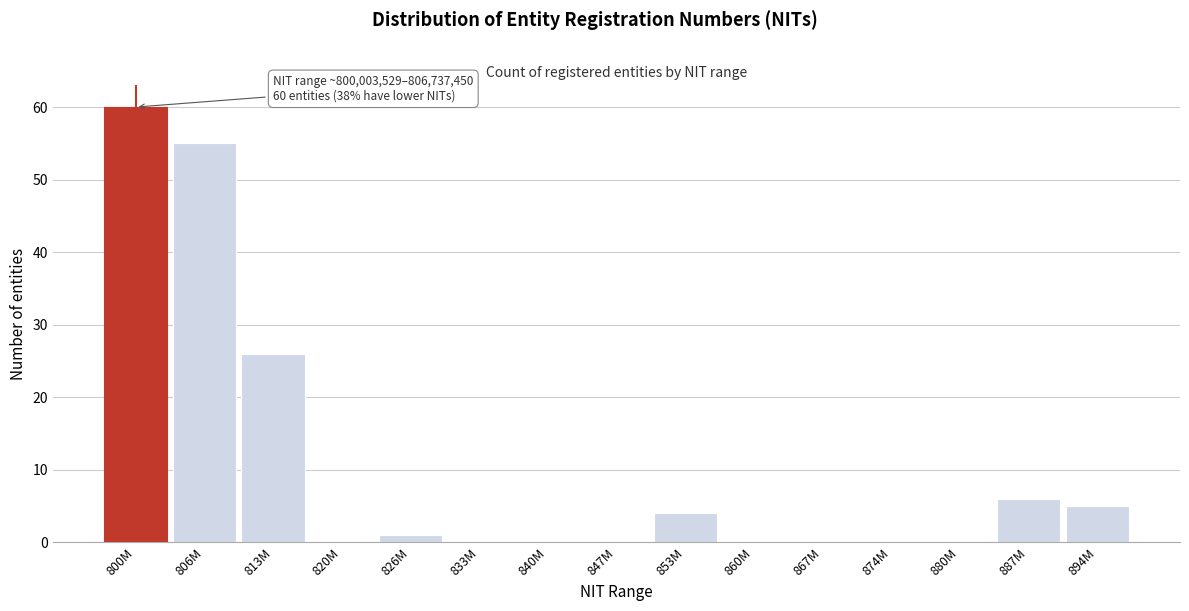

Reading left to right, what are all the values shown in this chart?

800M=60	806M=55	813M=26	820M=0	826M=1	833M=0	840M=0	847M=0	853M=4	860M=0	867M=0	874M=0	880M=0	887M=6	894M=5